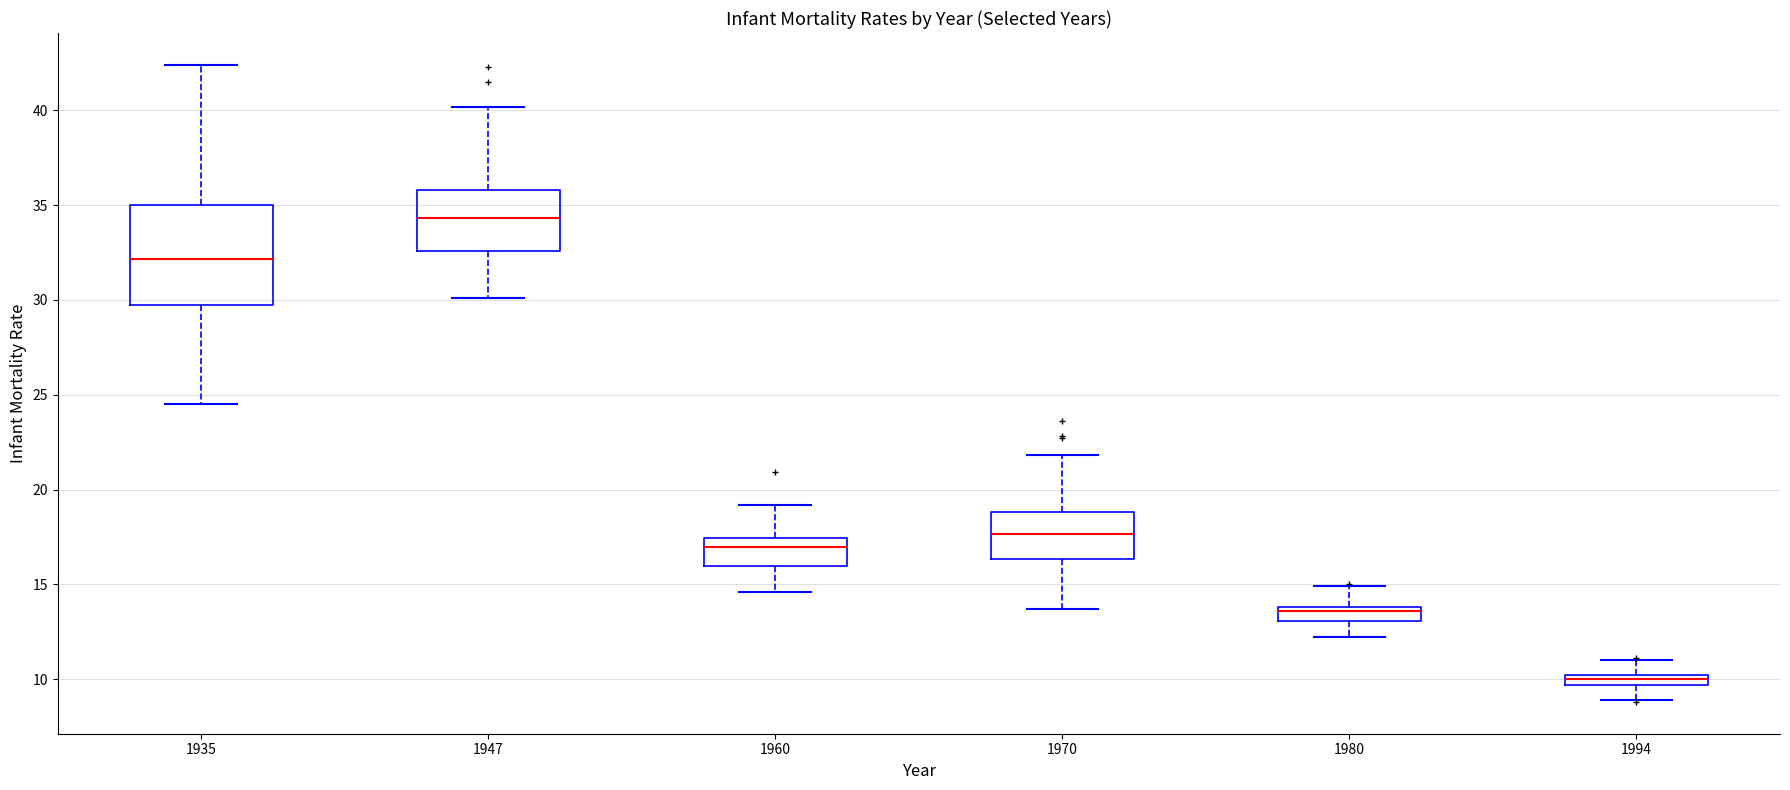

Comparing the boxes themselves (not the whiskers), which one is the tallest?

1935